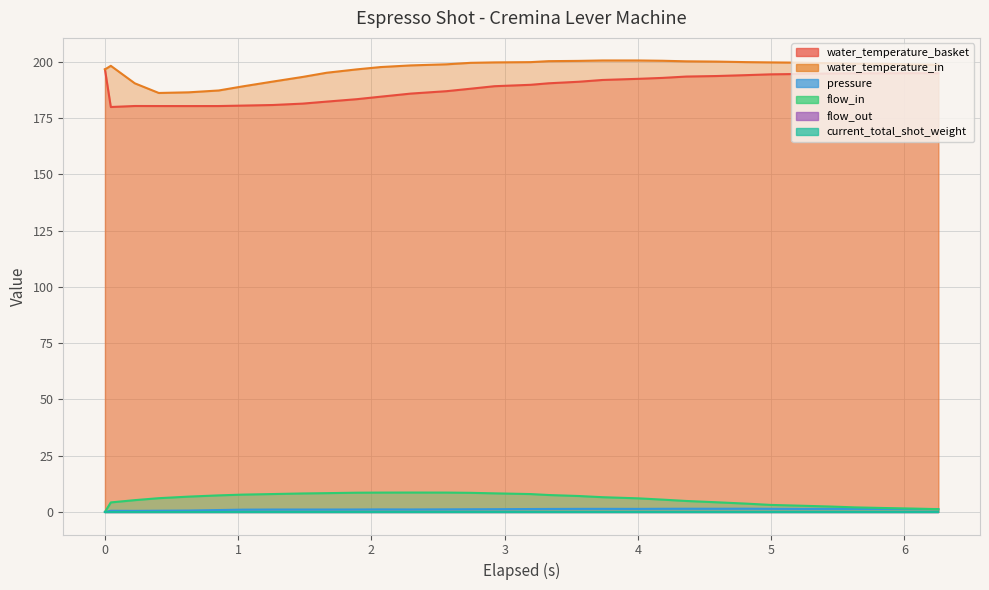

What is the average value of the pressure series?

1.1